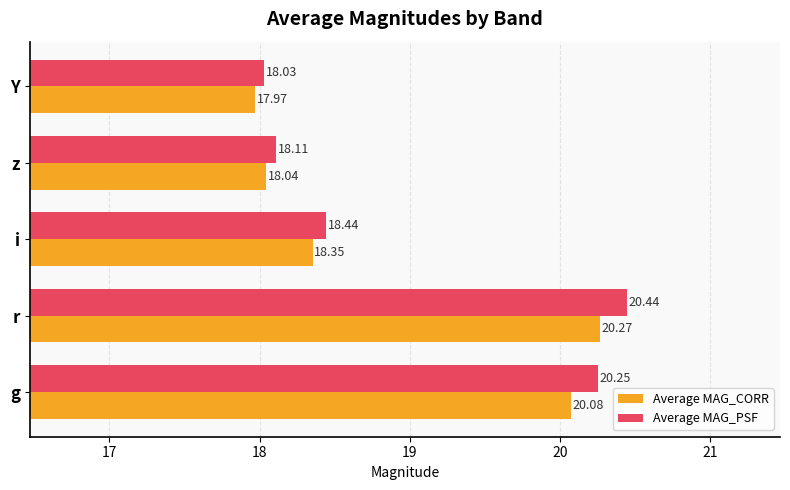

Which series has the widest spread of values?

Average MAG_PSF